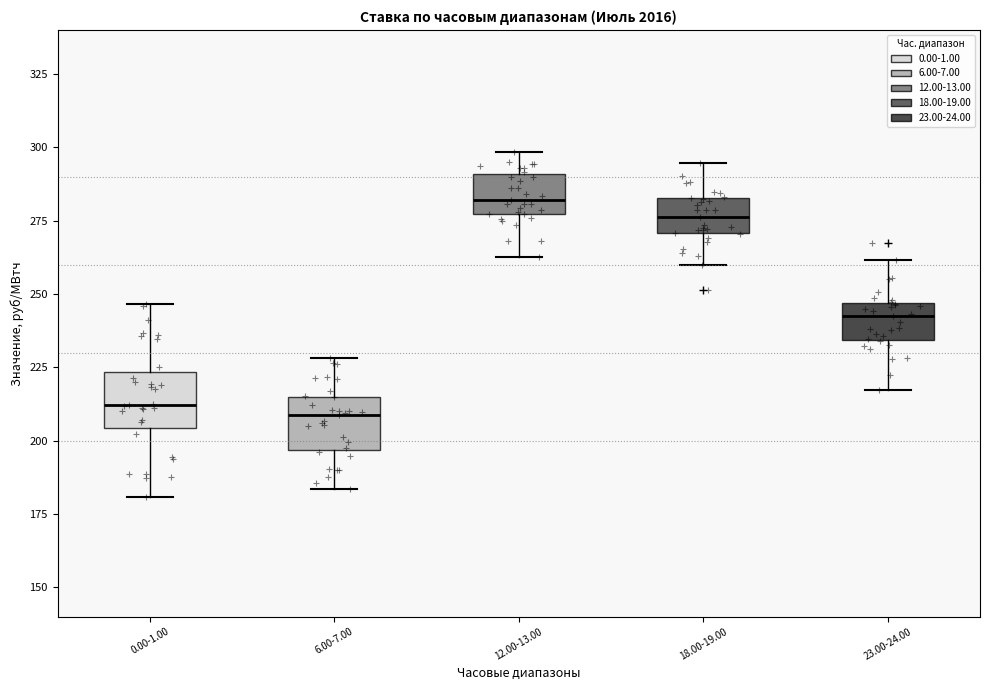

Reading left to right, read every box against the y-axis: the position of its median line, the range the box covers, and the ends of its whiskers. The values are not printed on the chart, so give them approximately, as read against the axis.

0.00-1.00: median 210, box 205 to 225, whiskers 180 to 245
6.00-7.00: median 210, box 195 to 215, whiskers 185 to 230
12.00-13.00: median 280, box 275 to 290, whiskers 265 to 300
18.00-19.00: median 275, box 270 to 285, whiskers 260 to 295
23.00-24.00: median 245 (just below the box's upper edge), box 235 to 245, whiskers 215 to 260